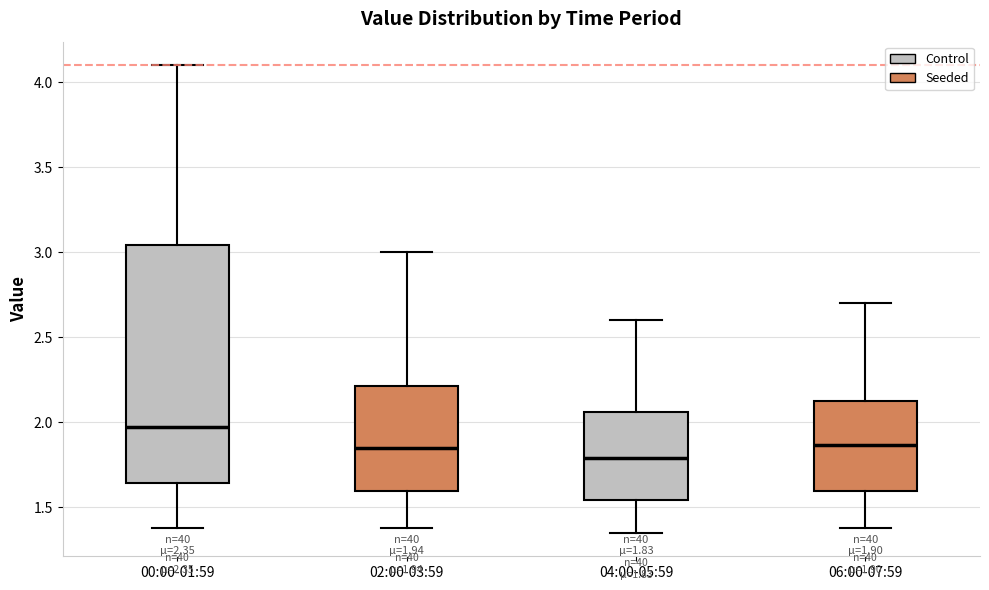

Comparing the boxes themselves (not the whiskers), which one is the tallest?

00:00-01:59